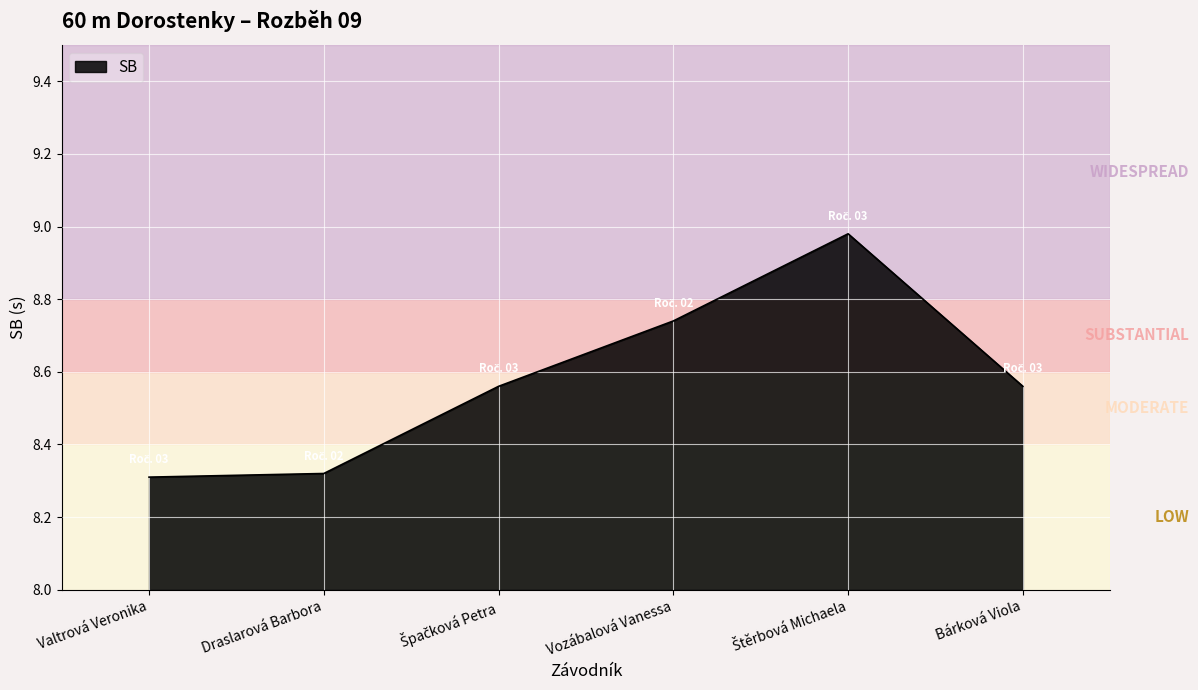

True or false: there are more than 0 points higher than both neighbors.

True